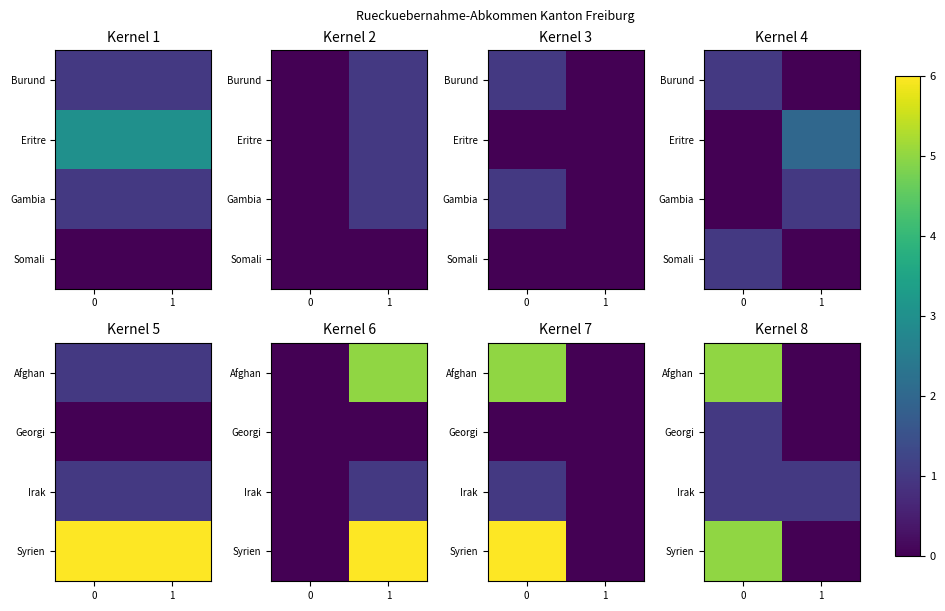

Is the value of Georgi at 0 greater than the value of Syrien at 0?

No